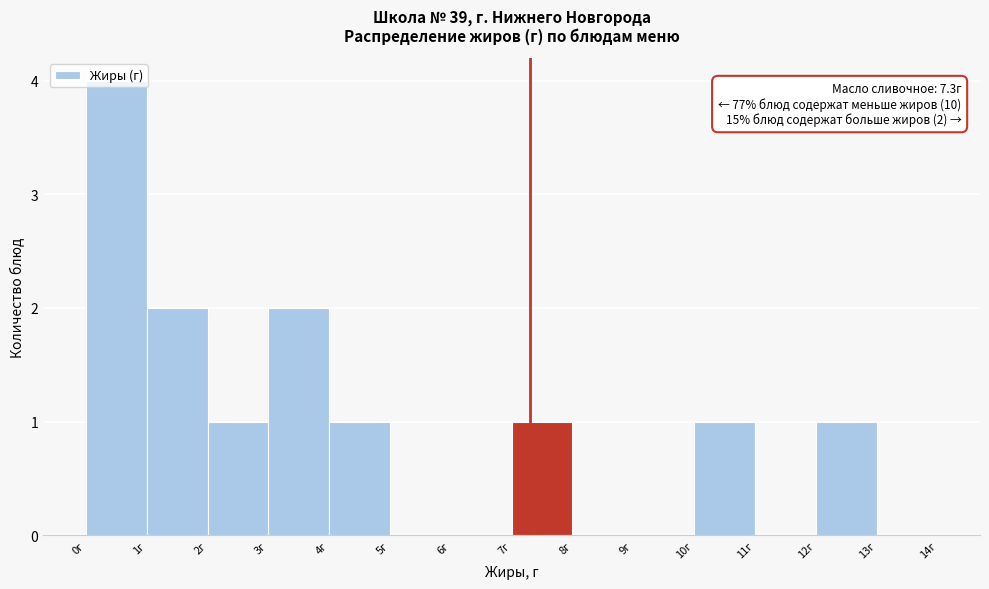

Over which range of the x-axis is the bar tallest?

0 to 1